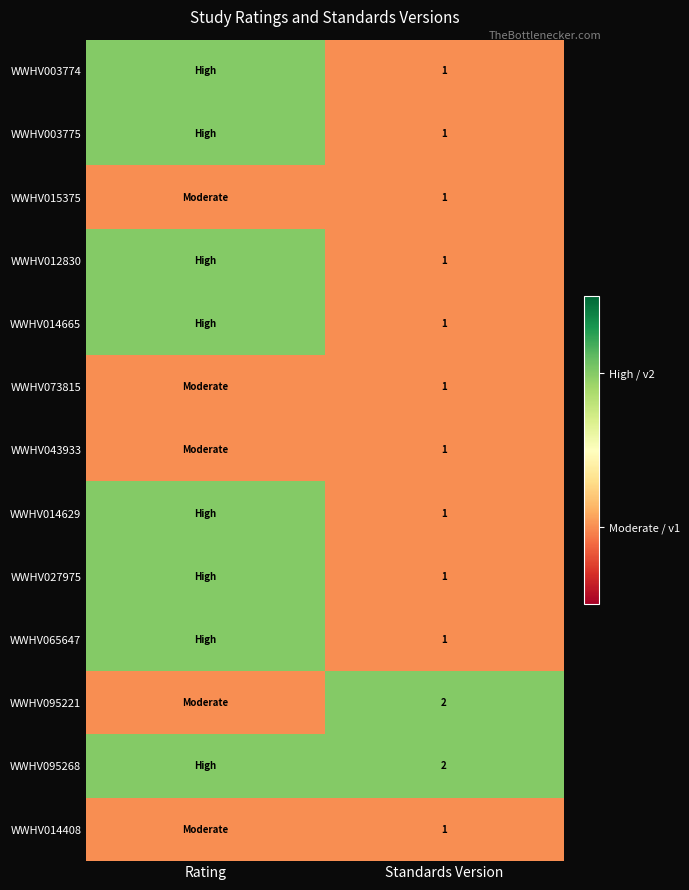

What is the total value across all series at Standards Version?

15